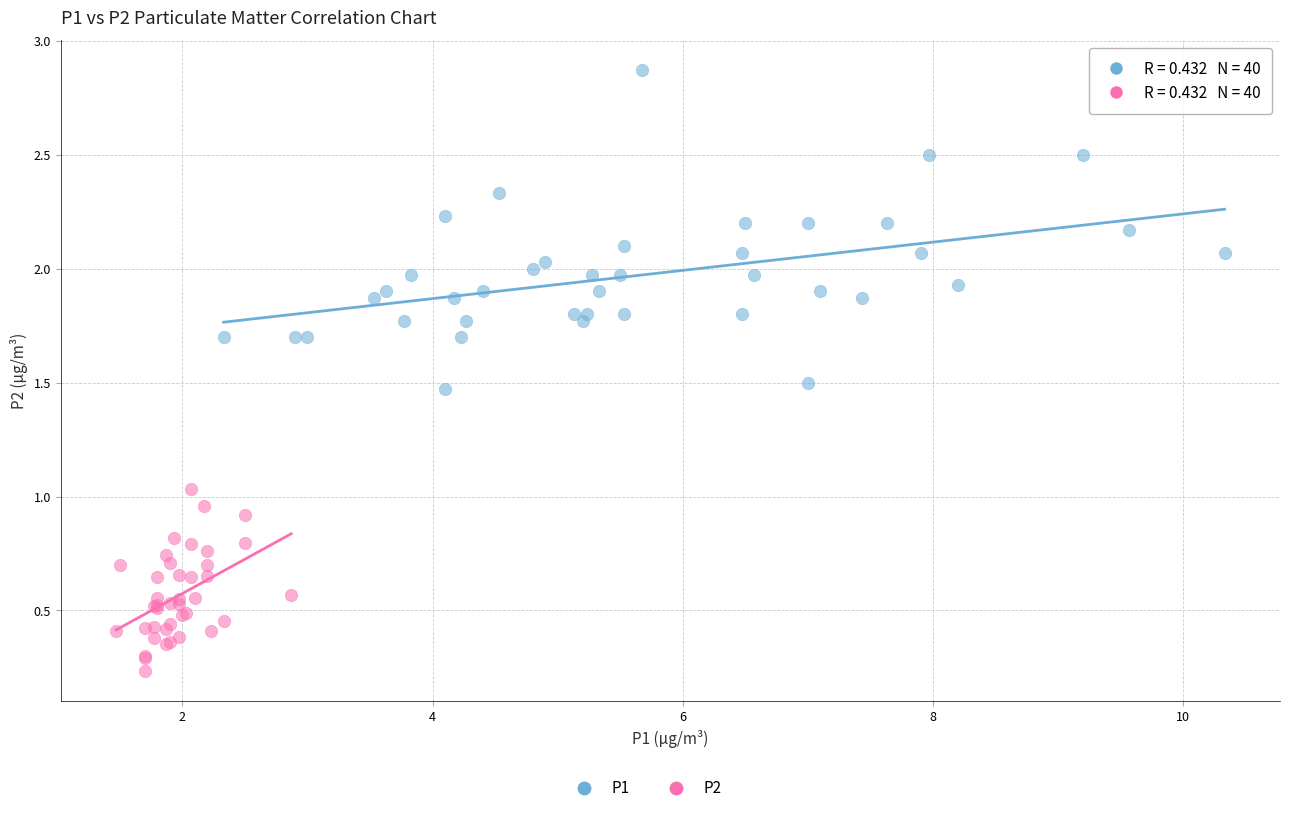

Which series has the largest Y range (max minus min)?

P1